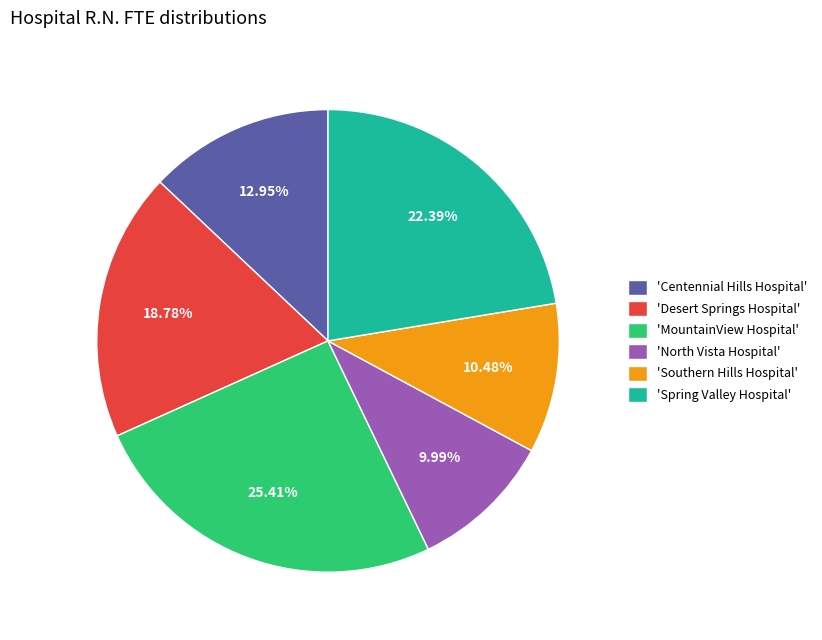

What is the largest slice in the pie chart?

'MountainView Hospital'